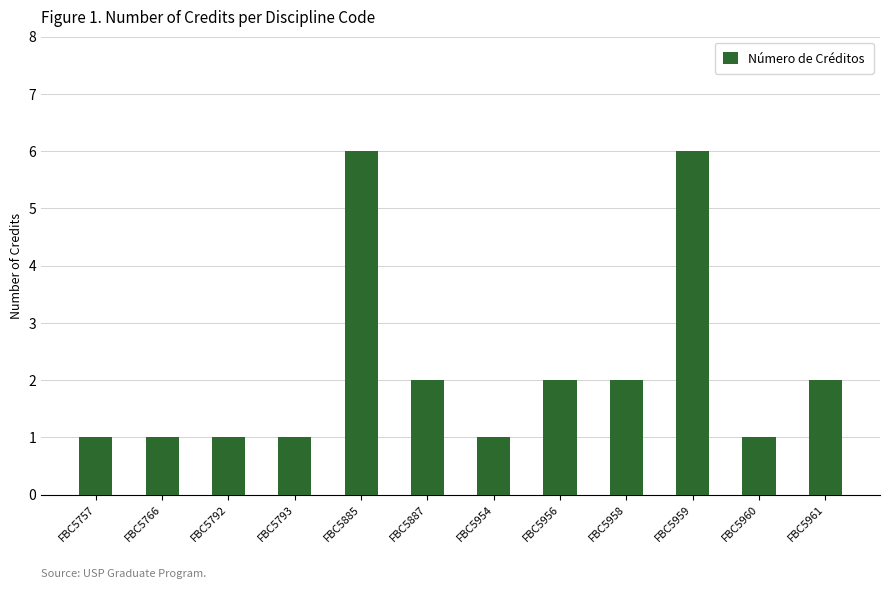

How many bars are there in total?

12